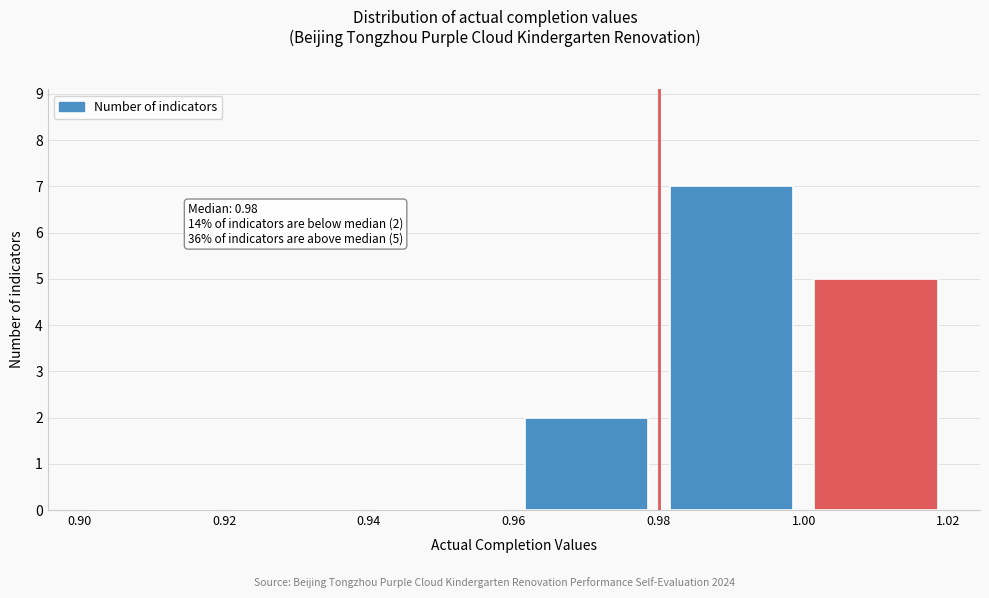

Which range on the x-axis has the tallest bar?

0.98 to 1.00